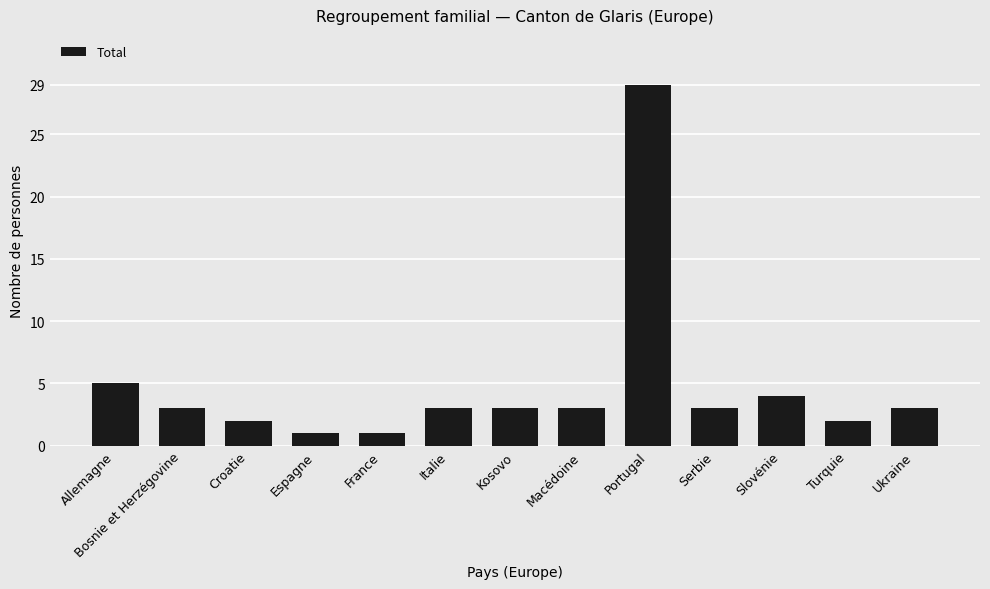

What is the sum of the values at Portugal and Serbie?

32